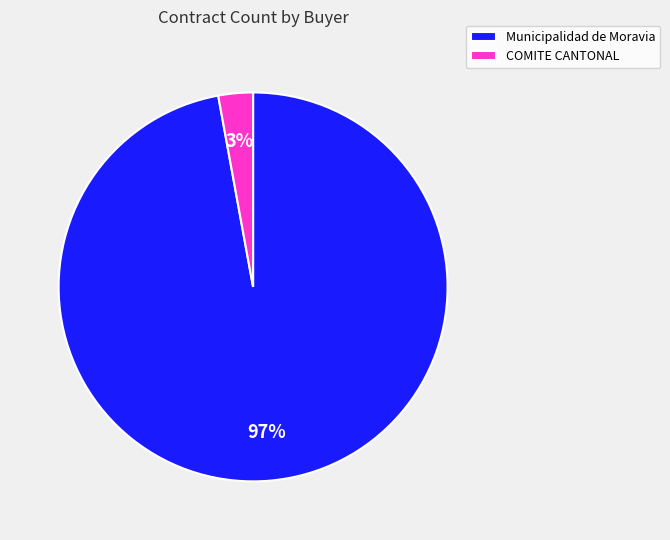

What is the majority slice?

Municipalidad de Moravia